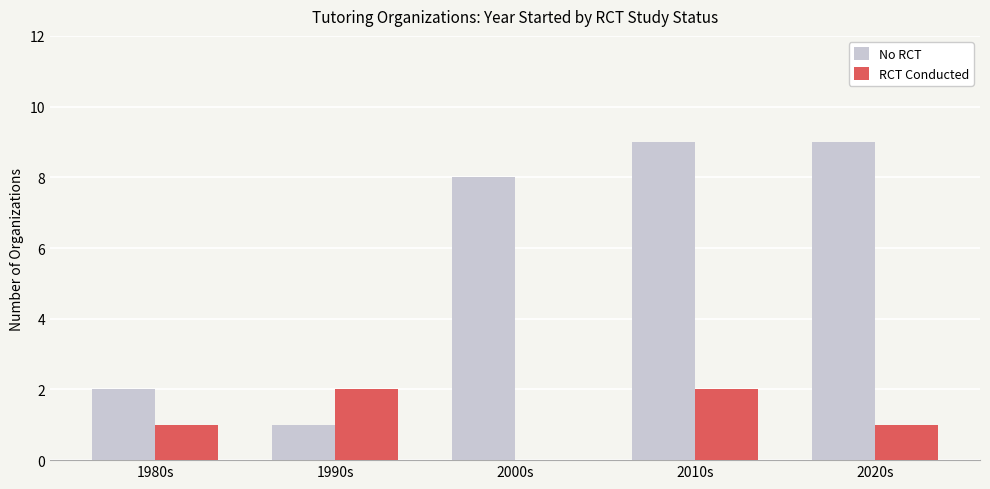

Reading left to right, extract all data points from this chart.

No RCT: 2	1	8	9	9
RCT Conducted: 1	2	0	2	1